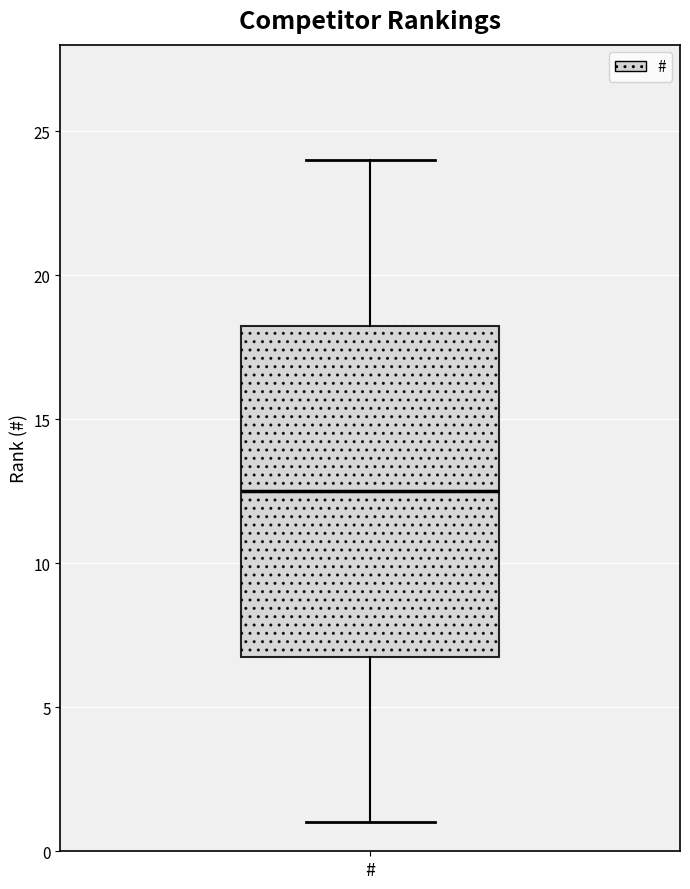

Transcribe this box plot: give where the median line is, the range the box spans, and where the two whiskers end, as read against the y-axis. The values are not printed on the chart, so give them approximately, as read against the axis.

median 12.5, box 7.0 to 18.5, whiskers 1.0 to 24.0